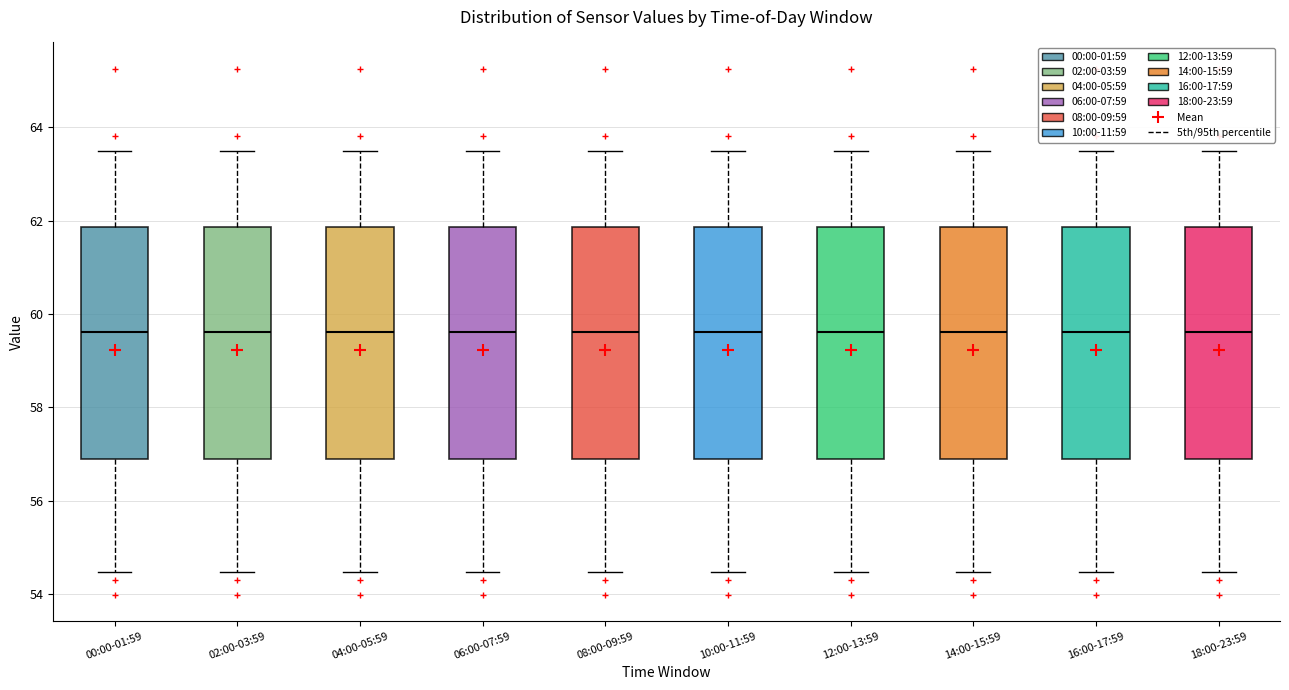

Where does the lower whisker of the box for 10:00-11:59 end on the y-axis? The values are not printed on the chart, so give them approximately, as read against the axis.

54.4